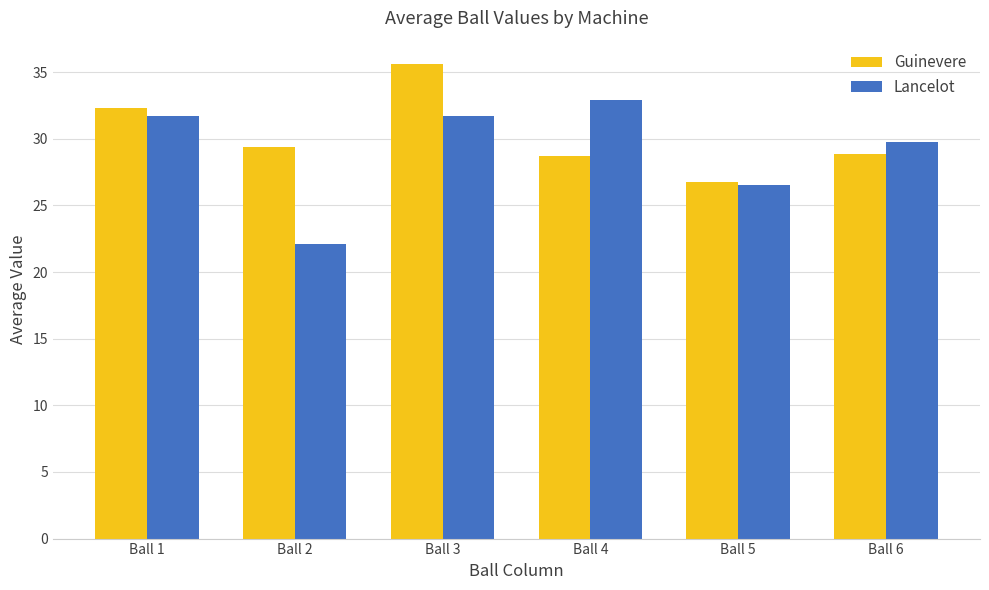

What is the value of the Lancelot bar at the 2nd from the left?

22.1